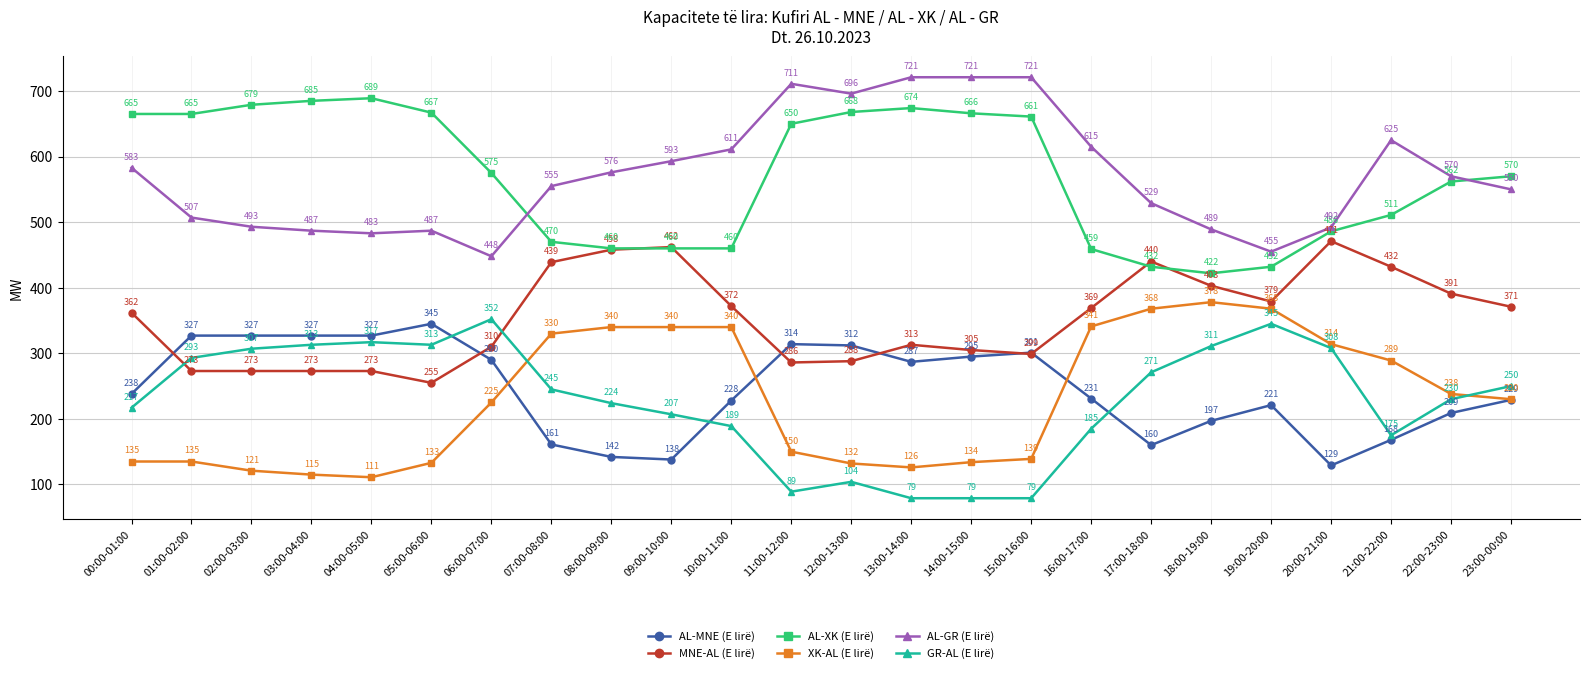

How many lines are shown in the chart?

6